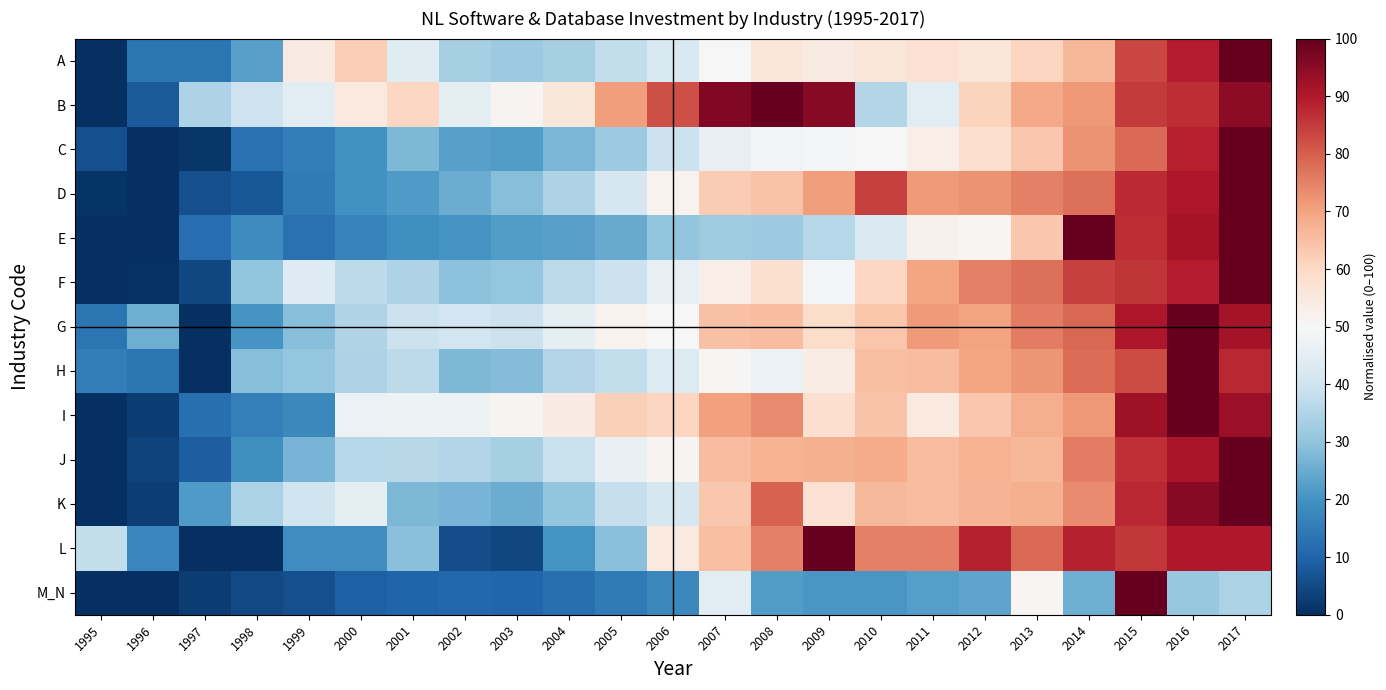

Between 2016 and 2006, which is larger?

2016